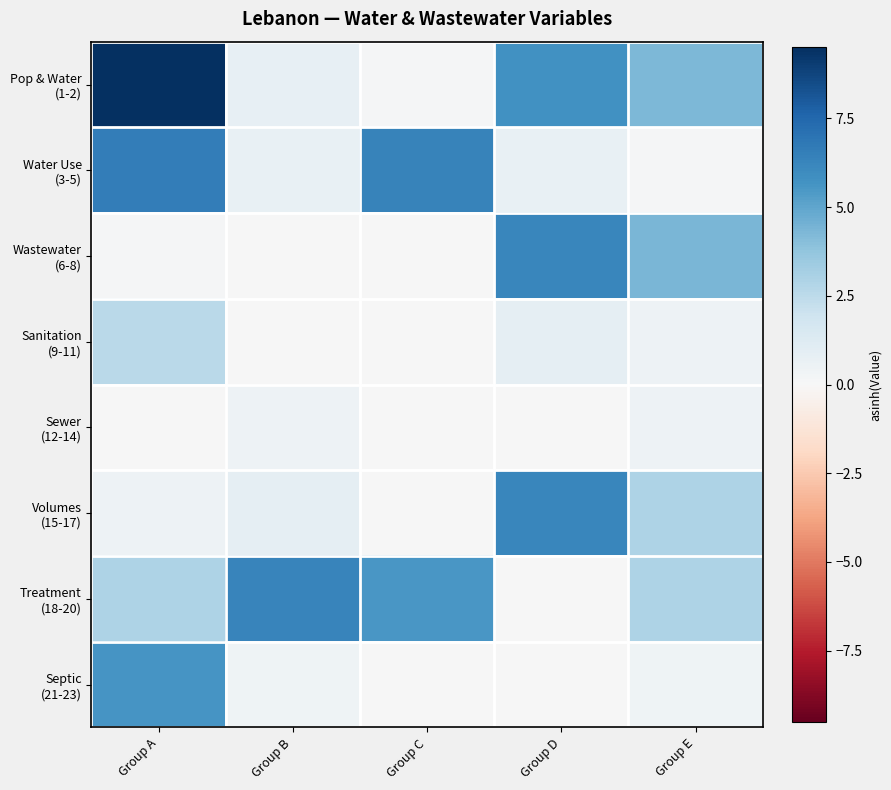

Which series changed the most between Group D and Group E?

Volumes (15-17)